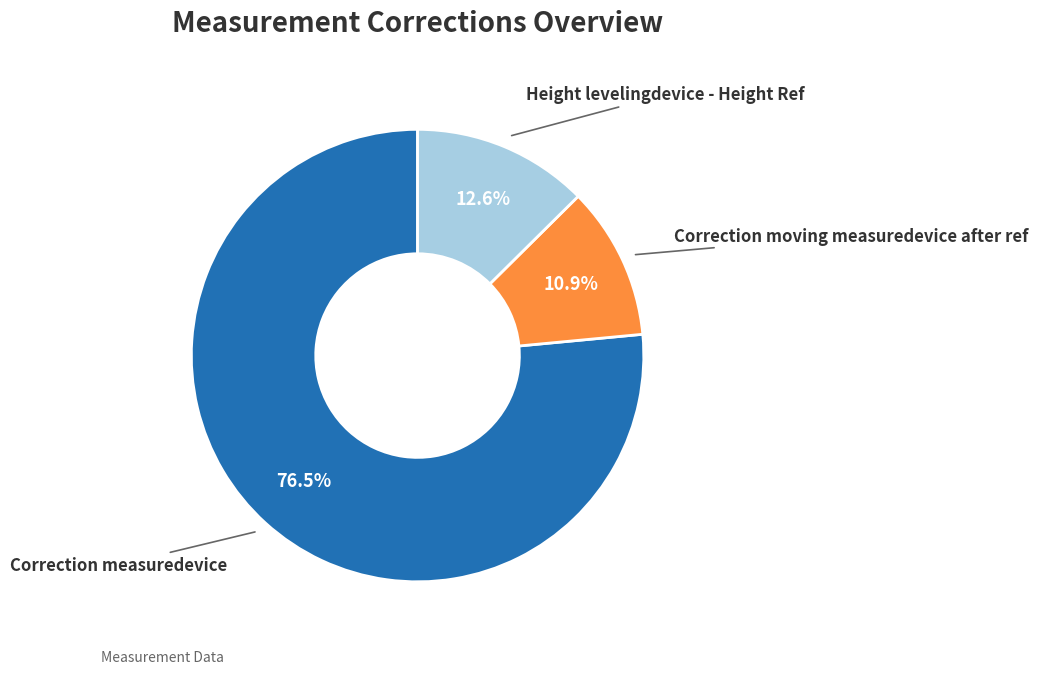

What is the largest slice in the pie chart?

Correction measuredevice